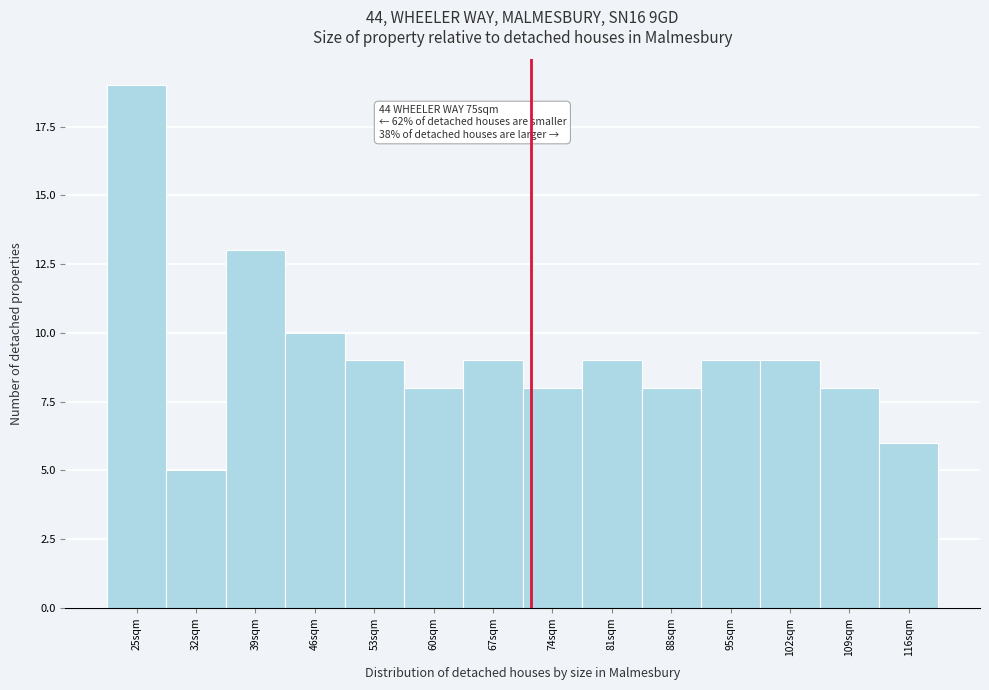

Reading right to left, extract all data points from this chart.

116sqm=6	109sqm=8	102sqm=9	95sqm=9	88sqm=8	81sqm=9	74sqm=8	67sqm=9	60sqm=8	53sqm=9	46sqm=10	39sqm=13	32sqm=5	25sqm=19